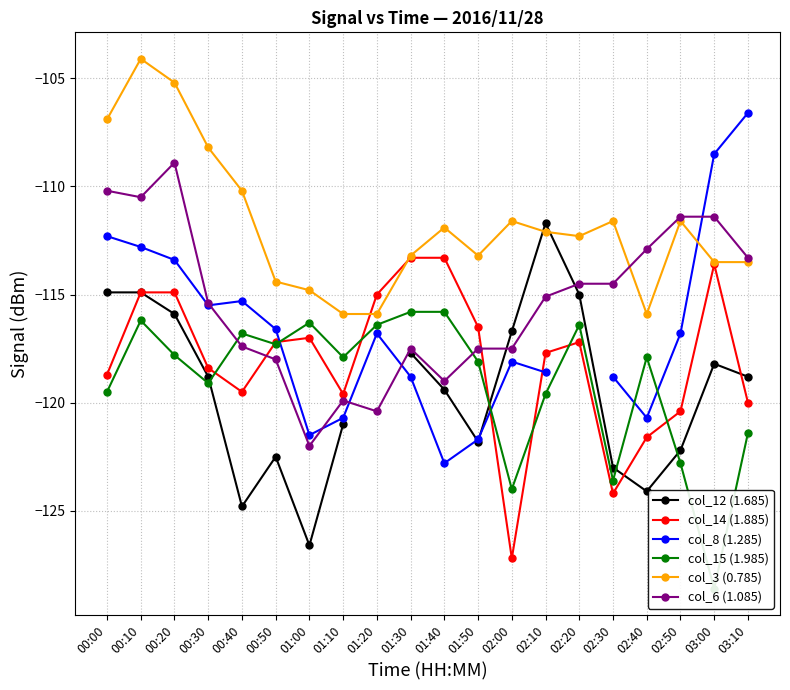

Does the chart have visible grid lines?

Yes